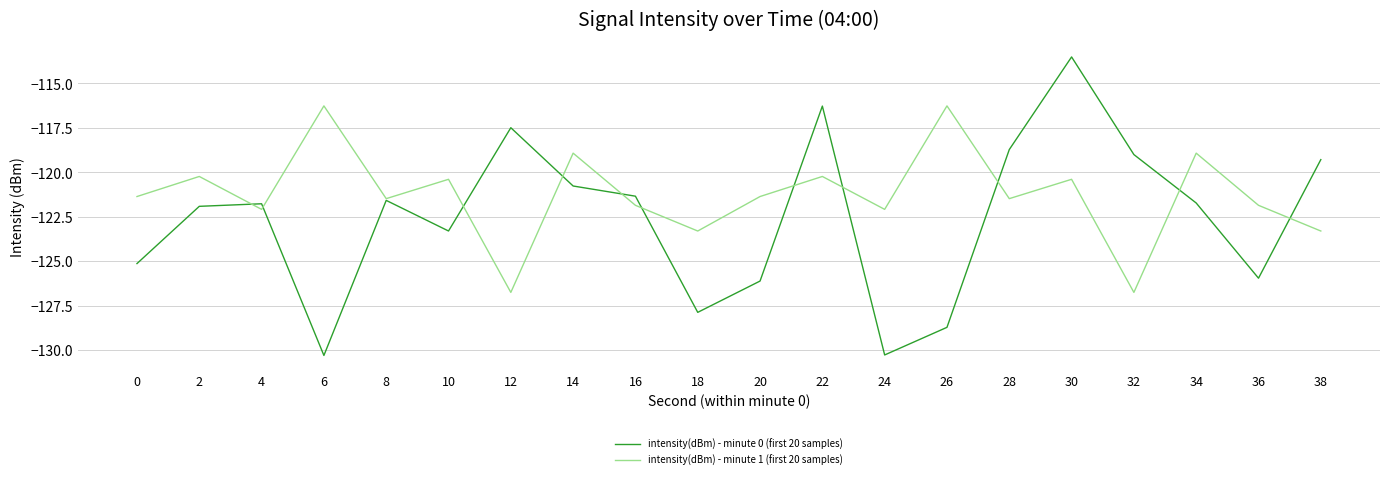

Does the chart have visible grid lines?

Yes